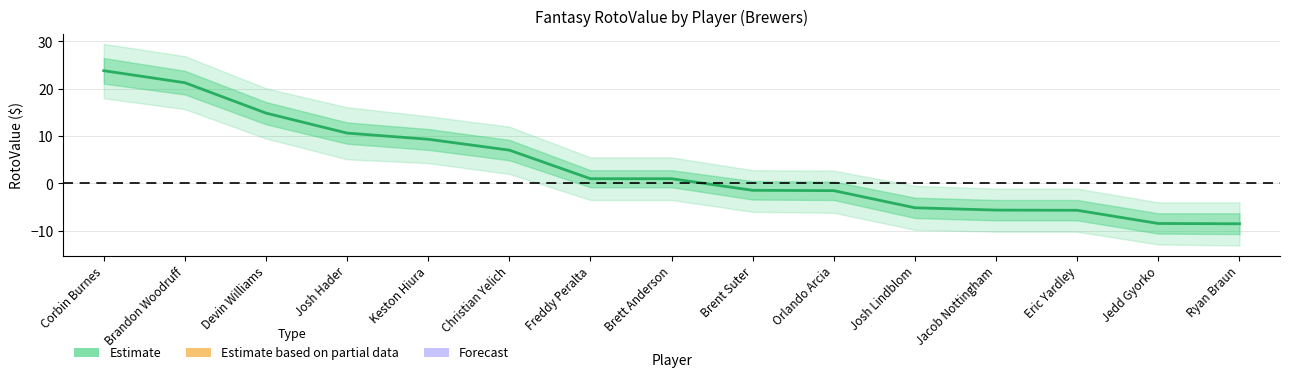

How many values are below 1?

7